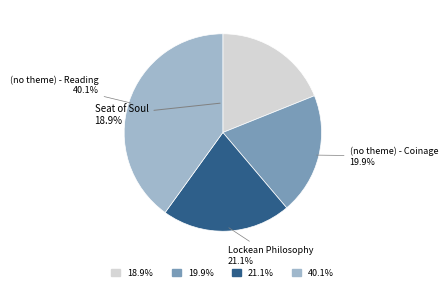

Is there any slice that represents more than half of the pie?

No